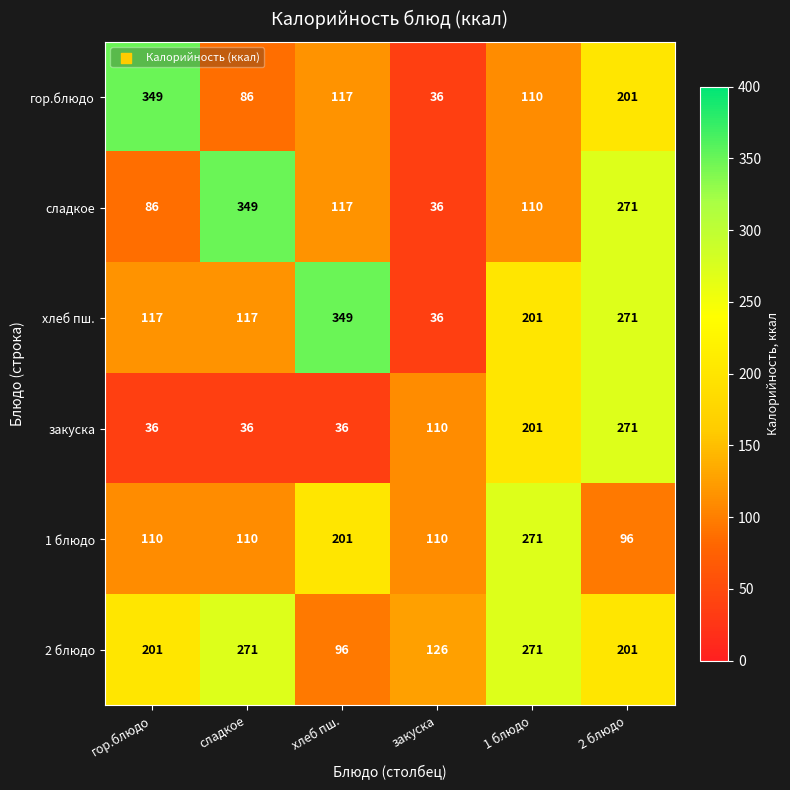

What is the greatest value displayed?

349